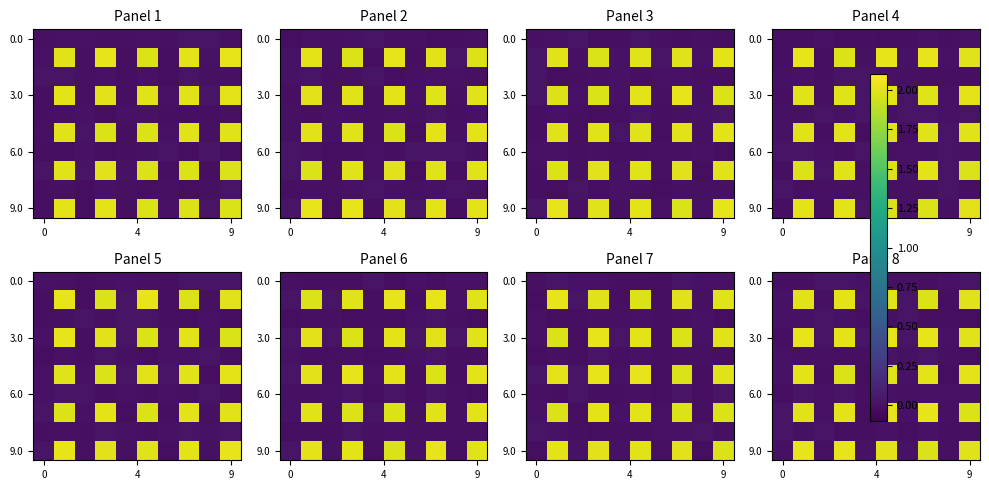

Which label corresponds to the smallest value in the chart?

9